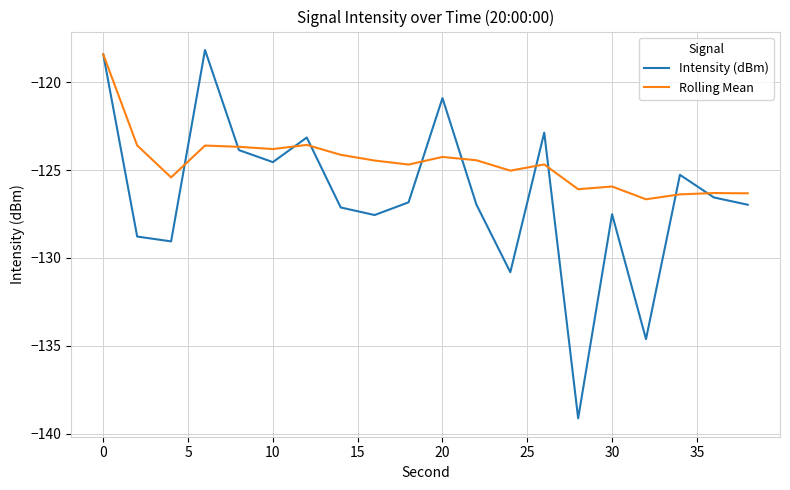

Which series has the largest range (max minus min)?

Intensity (dBm)